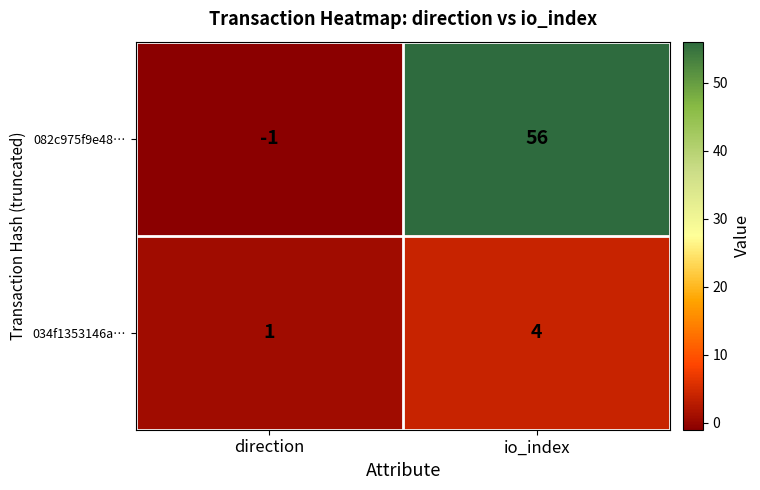

What is the highest value of the 082c975f9e48… series?

56